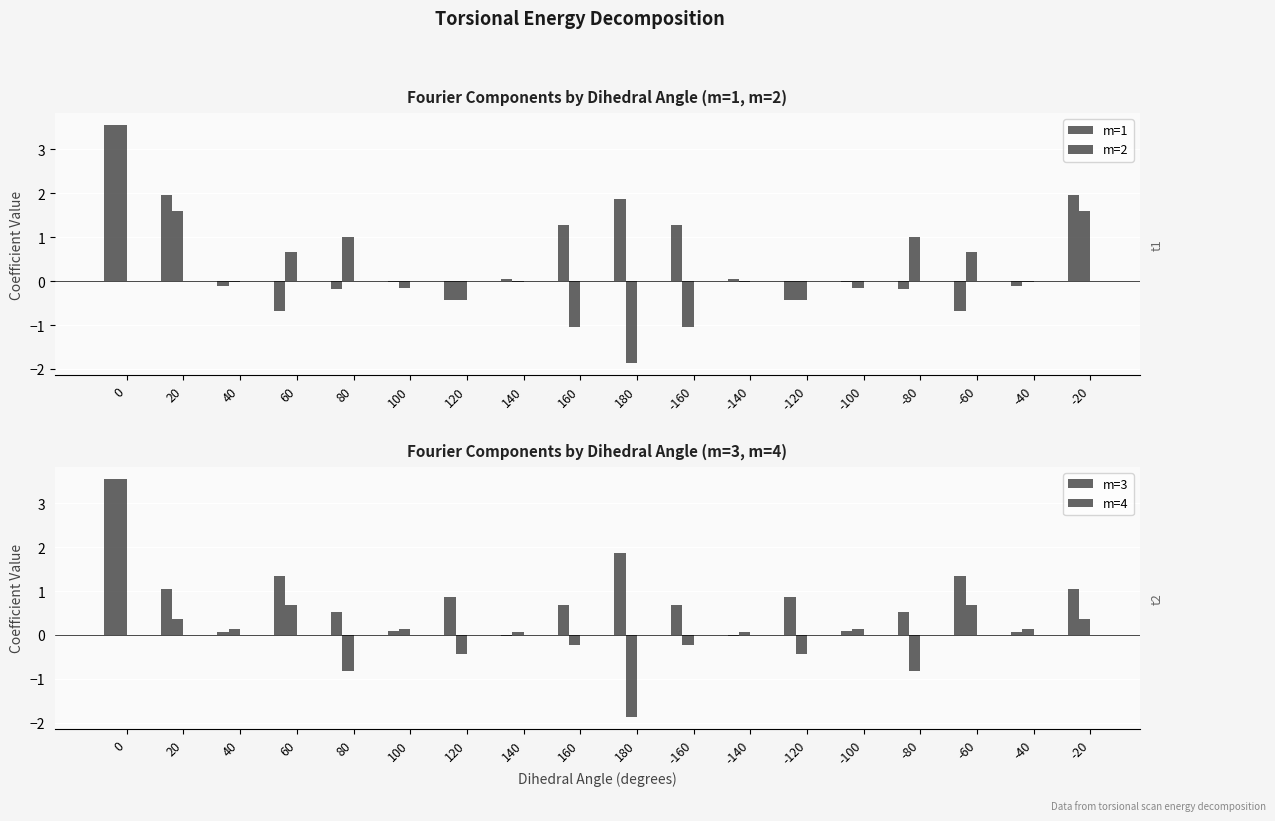

What is the label of the 7th bar from the left?

120